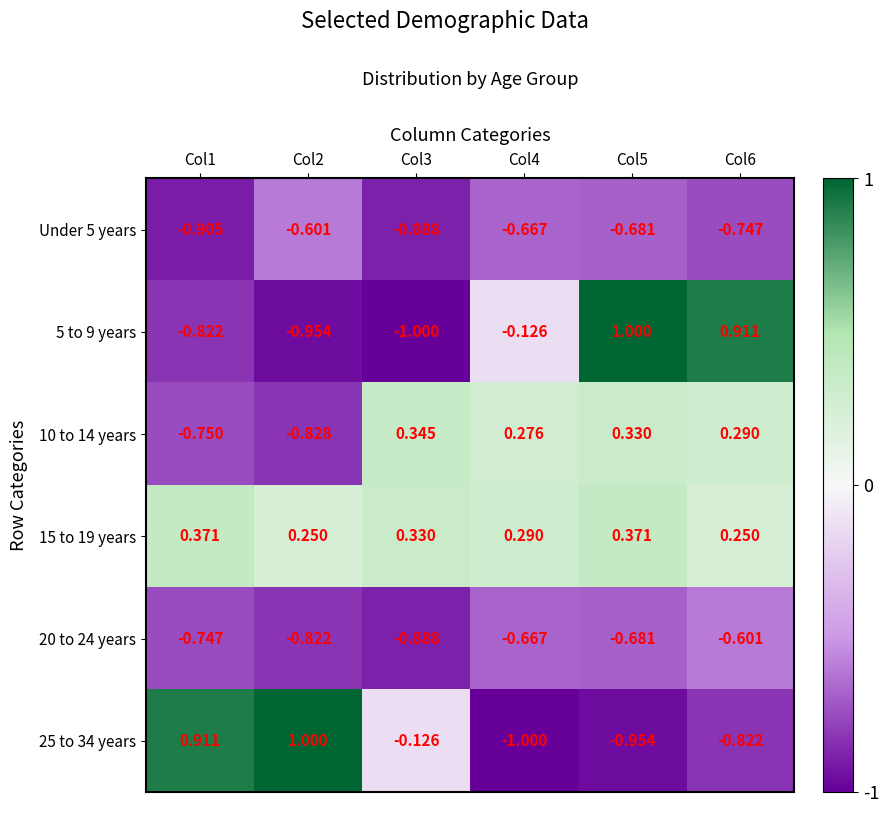

Is the value of 15 to 19 years at Col2 greater than the value of 5 to 9 years at Col2?

Yes